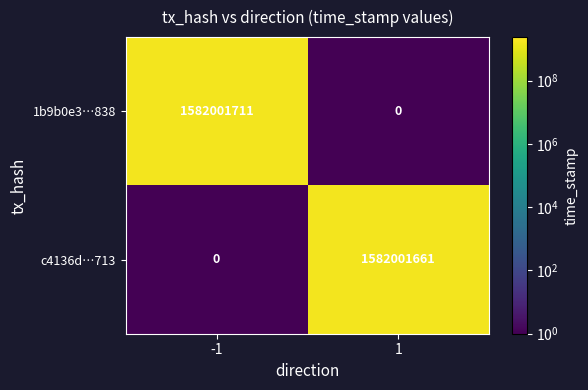

What is the highest value of the c4136d…713 series?

1582001661